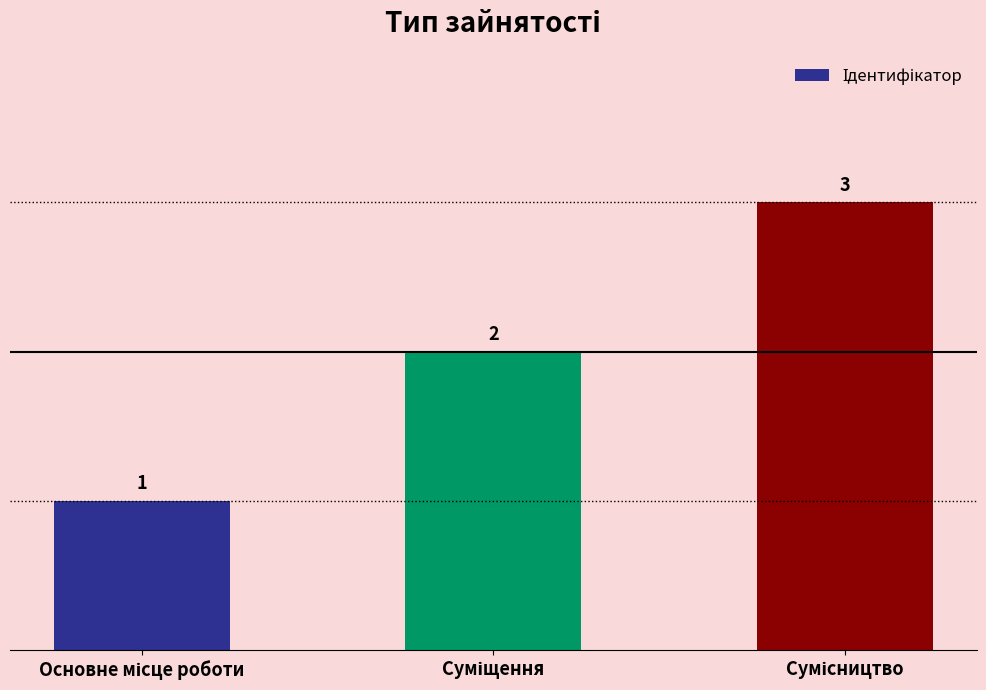

What is the value of the 1st bar from the left?

1